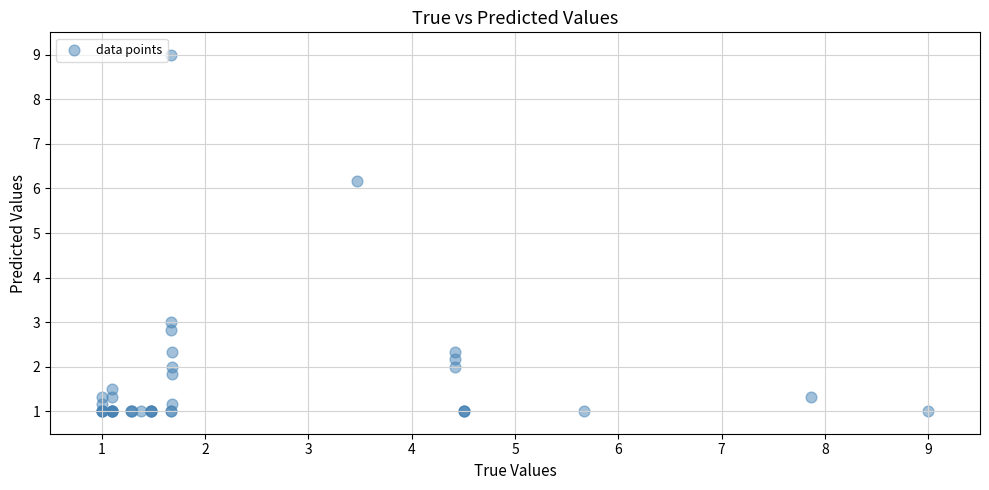

What Y value in the scatter plot is closest to 5?

6.2